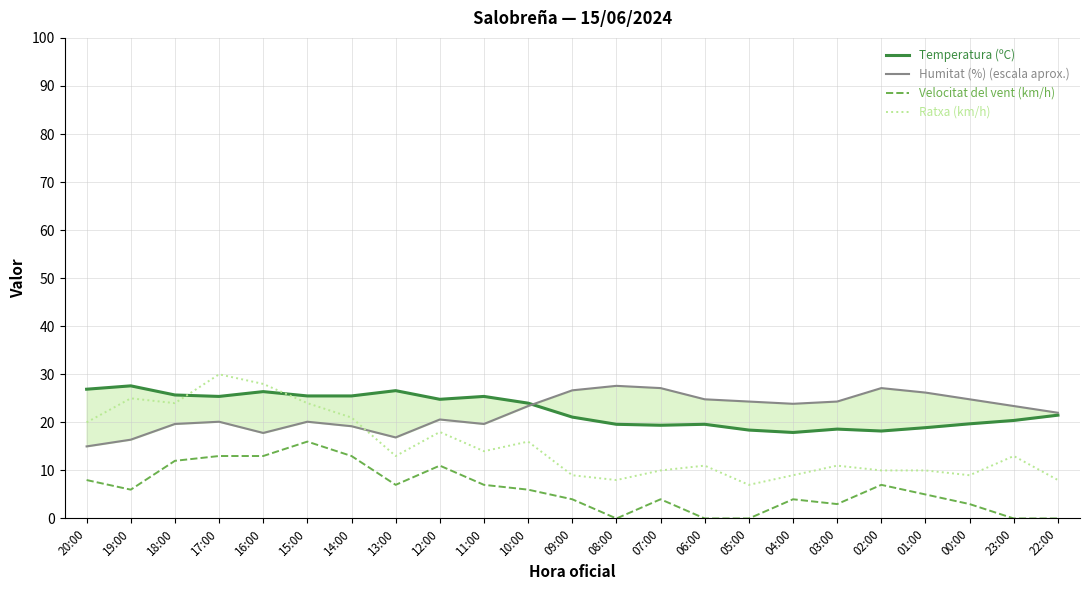

Rank the series at 04:00 from highest to lowest value.

Humitat (%) (escala aprox.), Temperatura (ºC), Ratxa (km/h), Velocitat del vent (km/h)